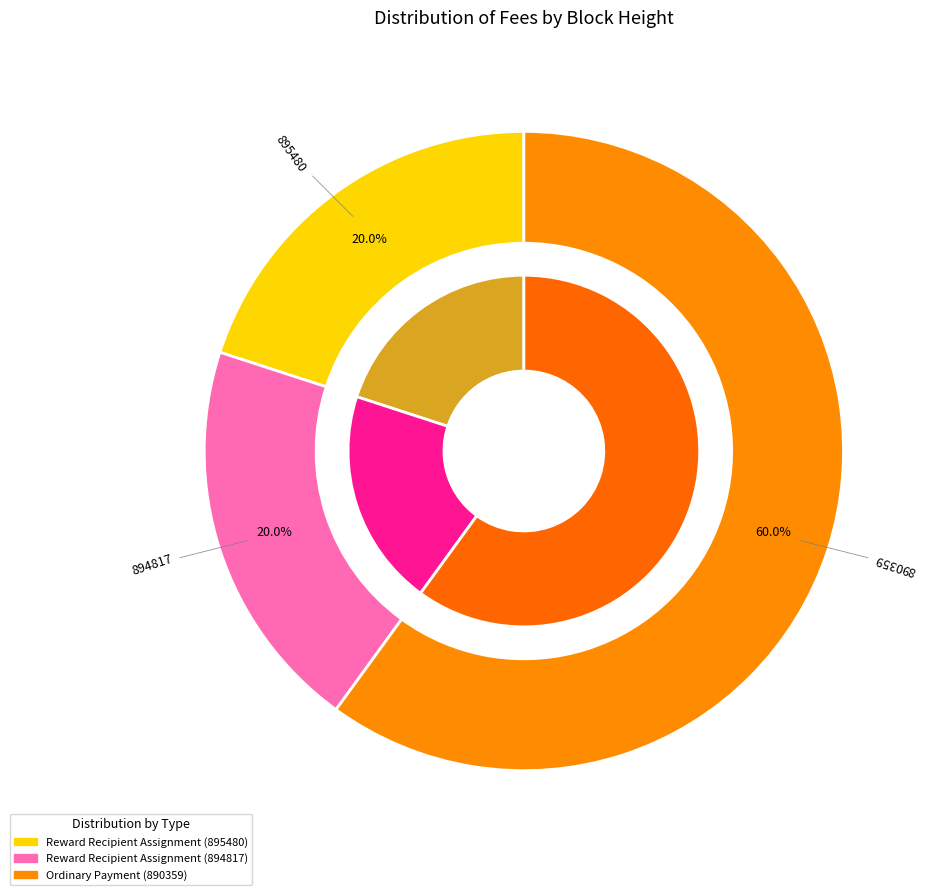

Which category accounts for the majority?

890359